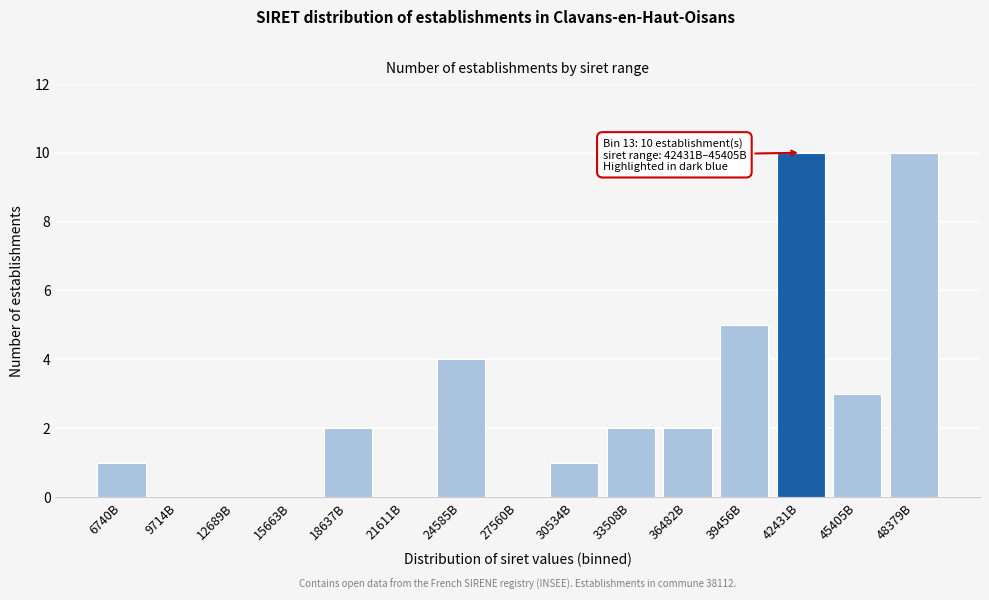

Reading left to right, extract all data points from this chart.

6740B=1	9714B=0	12689B=0	15663B=0	18637B=2	21611B=0	24585B=4	27560B=0	30534B=1	33508B=2	36482B=2	39456B=5	42431B=10	45405B=3	48379B=10